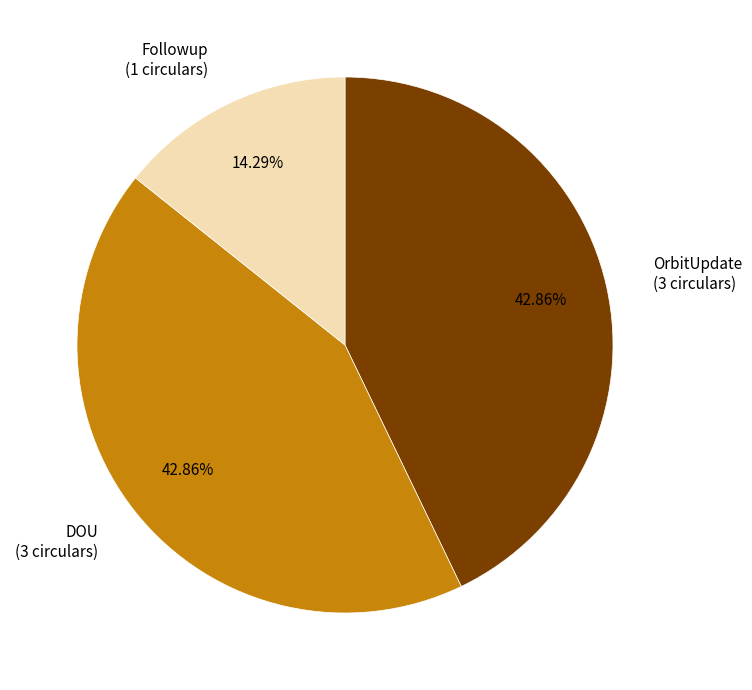

Approximately how many times larger is the value at OrbitUpdate (3 circulars) compared to DOU (3 circulars)?

1.0